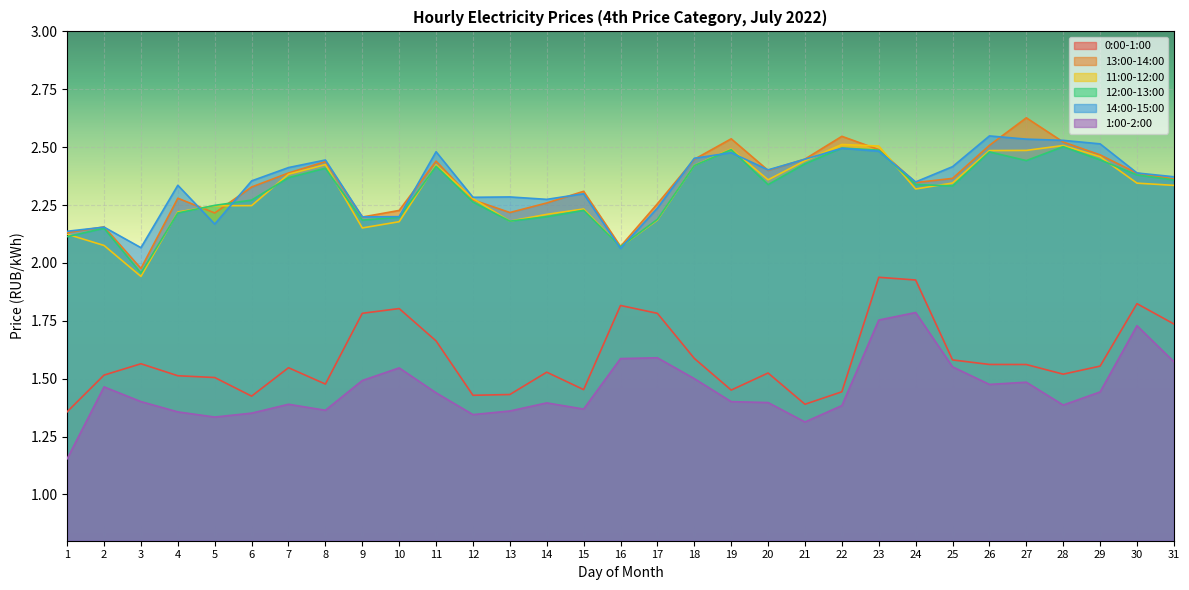

Where is the first local maximum for 12:00-13:00?

2